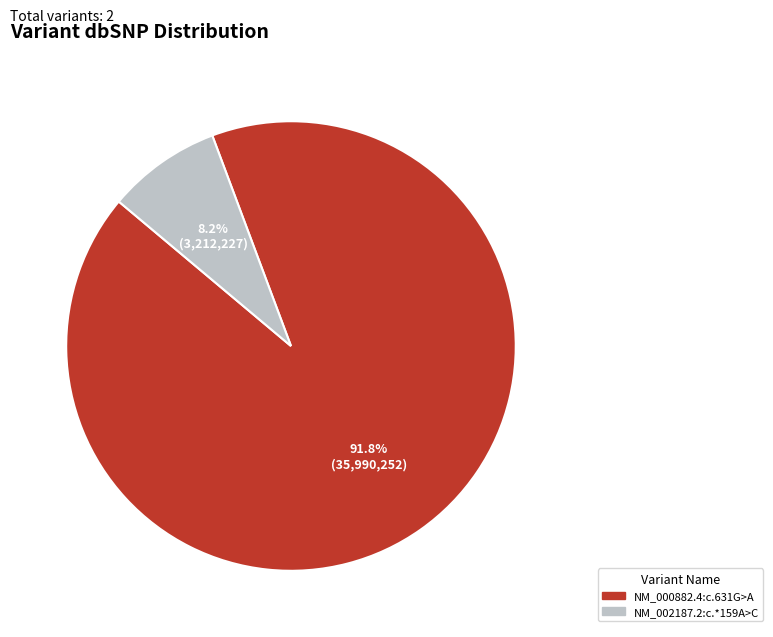

Count the number of slices in the pie.

2